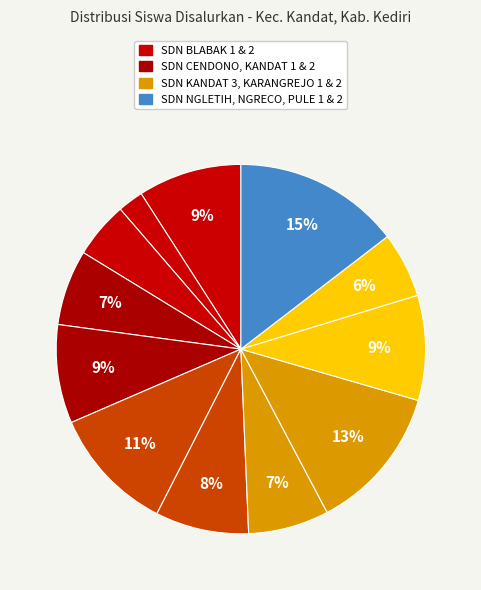

Count the number of slices in the pie.

12